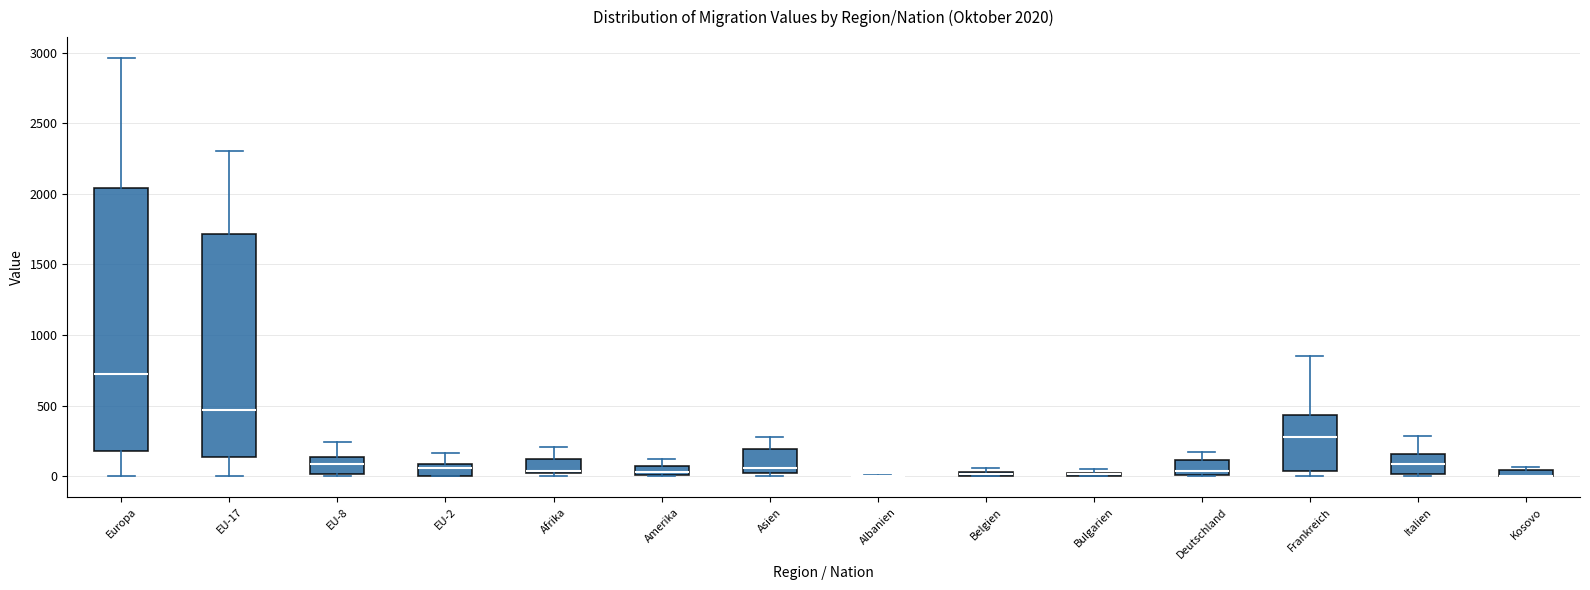

Comparing the boxes themselves (not the whiskers), which one is the tallest?

Europa